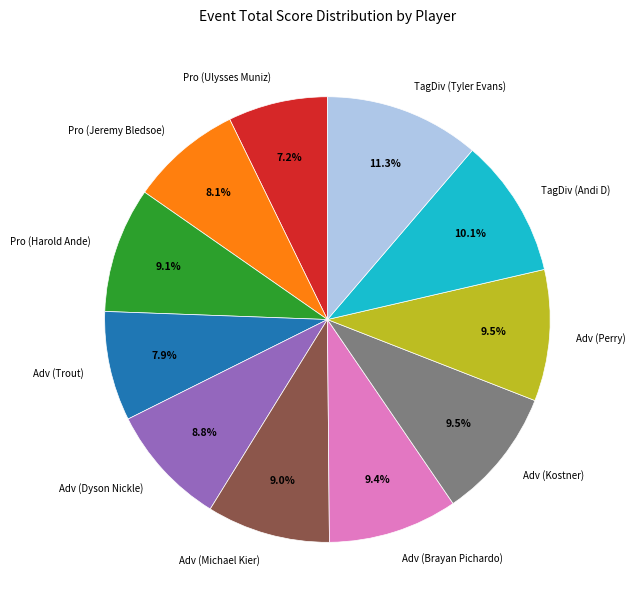

To the nearest percent, what is the average slice percentage?

9%